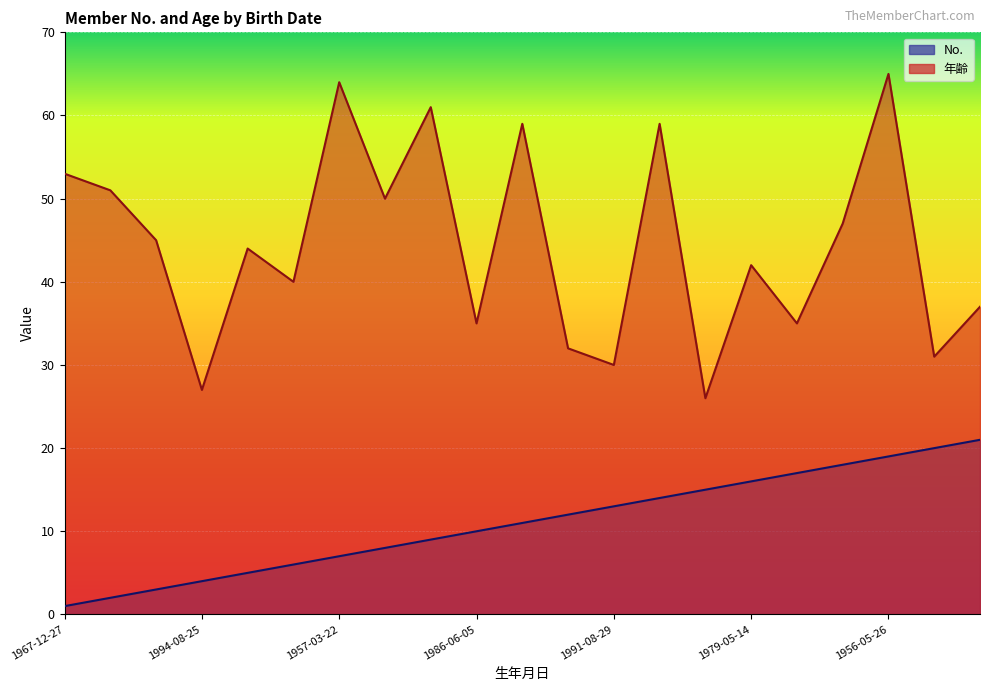

True or false: No. and 年齢 cross at least once.

False